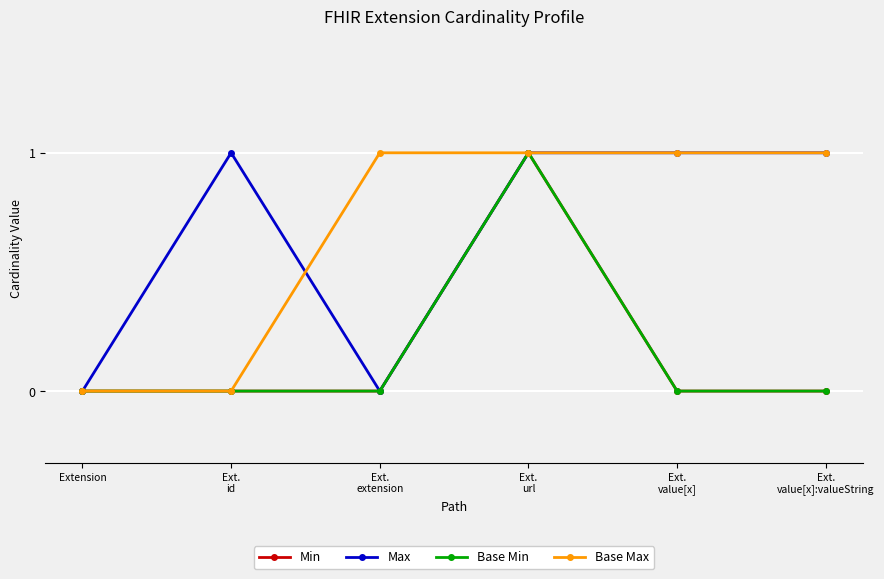

What is the difference between the second highest and second lowest values in the Base Max series?

1